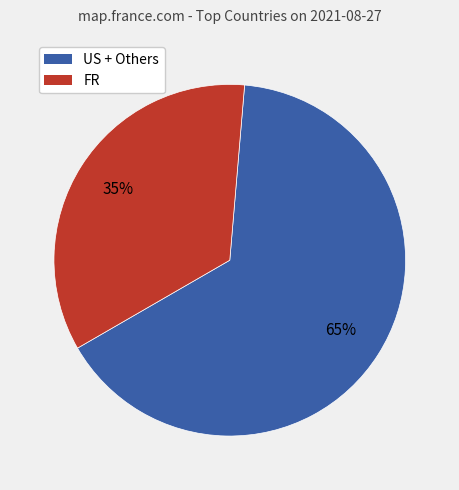

Does any single category account for the majority?

Yes